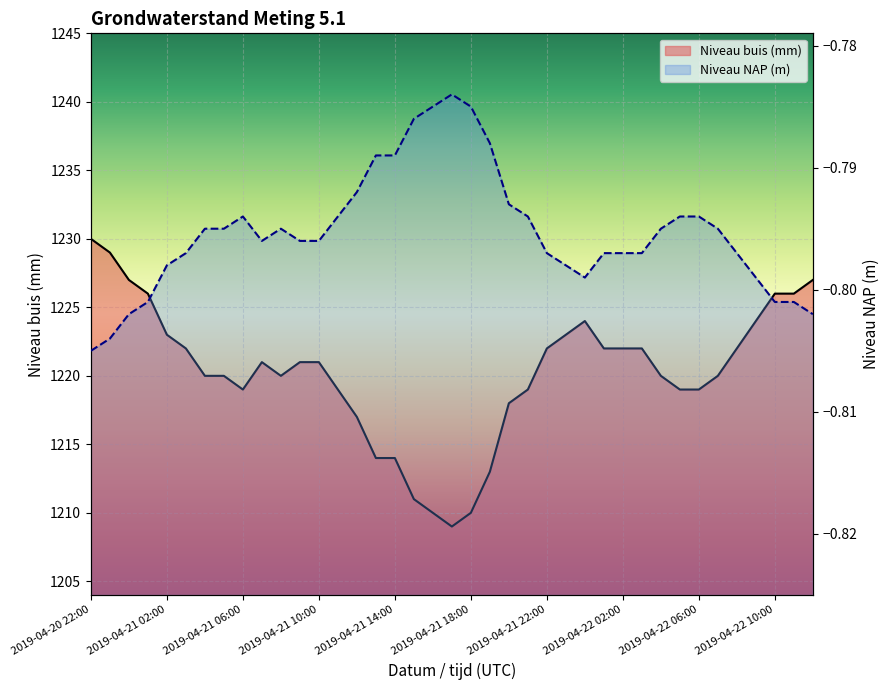

Which series has the largest total across all categories?

Niveau buis (mm)